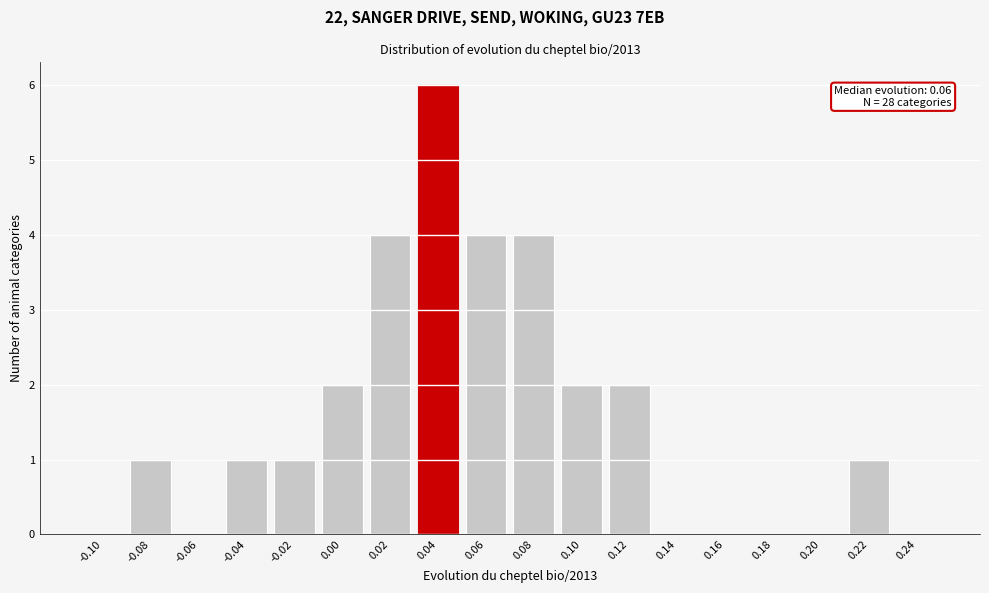

Reading right to left, what are all the values shown in this chart?

0.24=0	0.22=1	0.20=0	0.18=0	0.16=0	0.14=0	0.12=2	0.10=2	0.08=4	0.06=4	0.04=6	0.02=4	0.00=2	-0.02=1	-0.04=1	-0.06=0	-0.08=1	-0.10=0